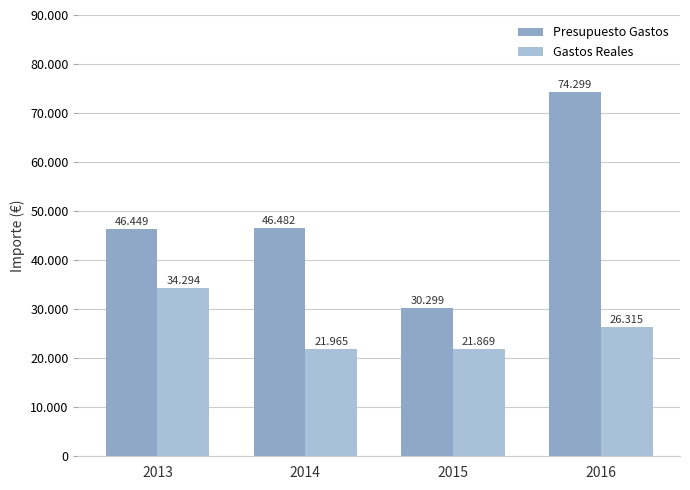

Which series has the widest spread of values?

Presupuesto Gastos